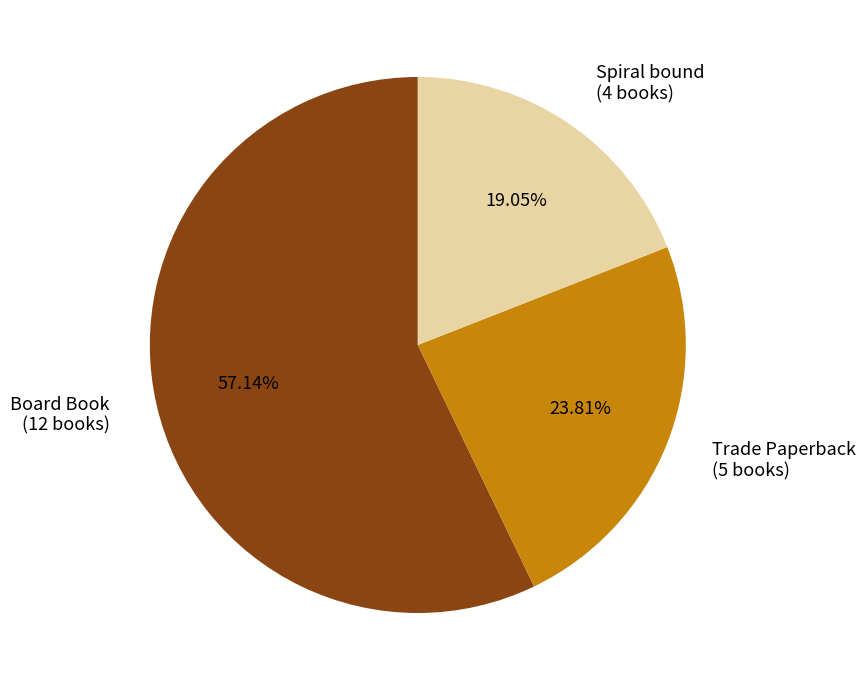

What percentage is the Spiral bound slice, to the nearest percent?

19%